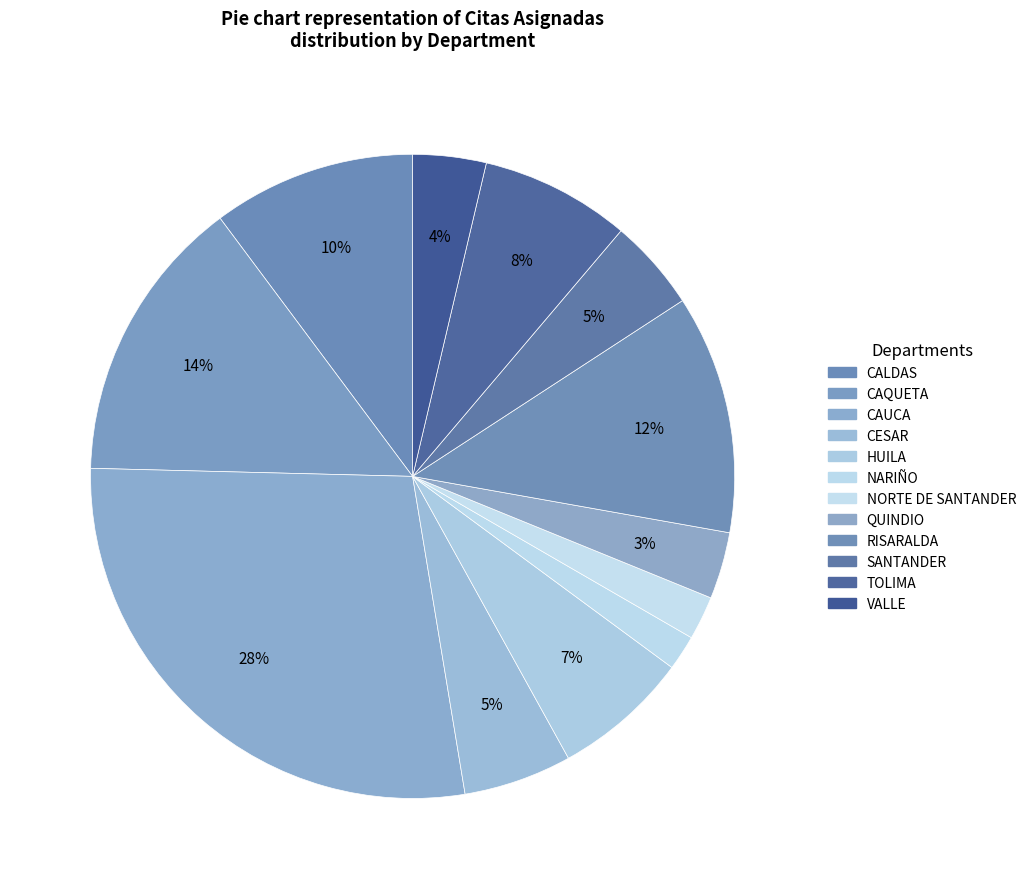

Is the sum of SANTANDER and CALDAS greater than half?

No